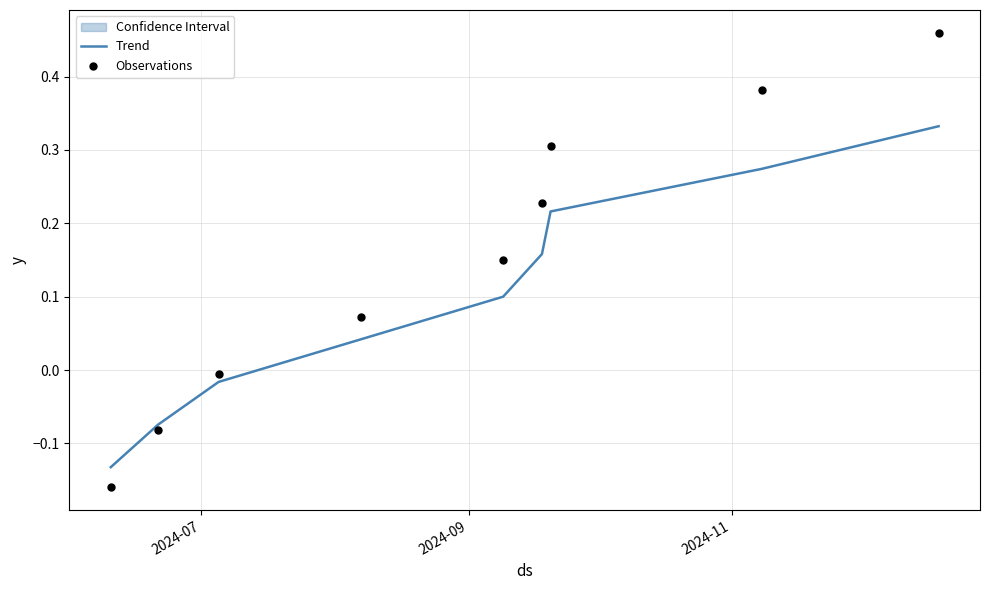

What are all the series names shown in the legend?

Trend, Observations